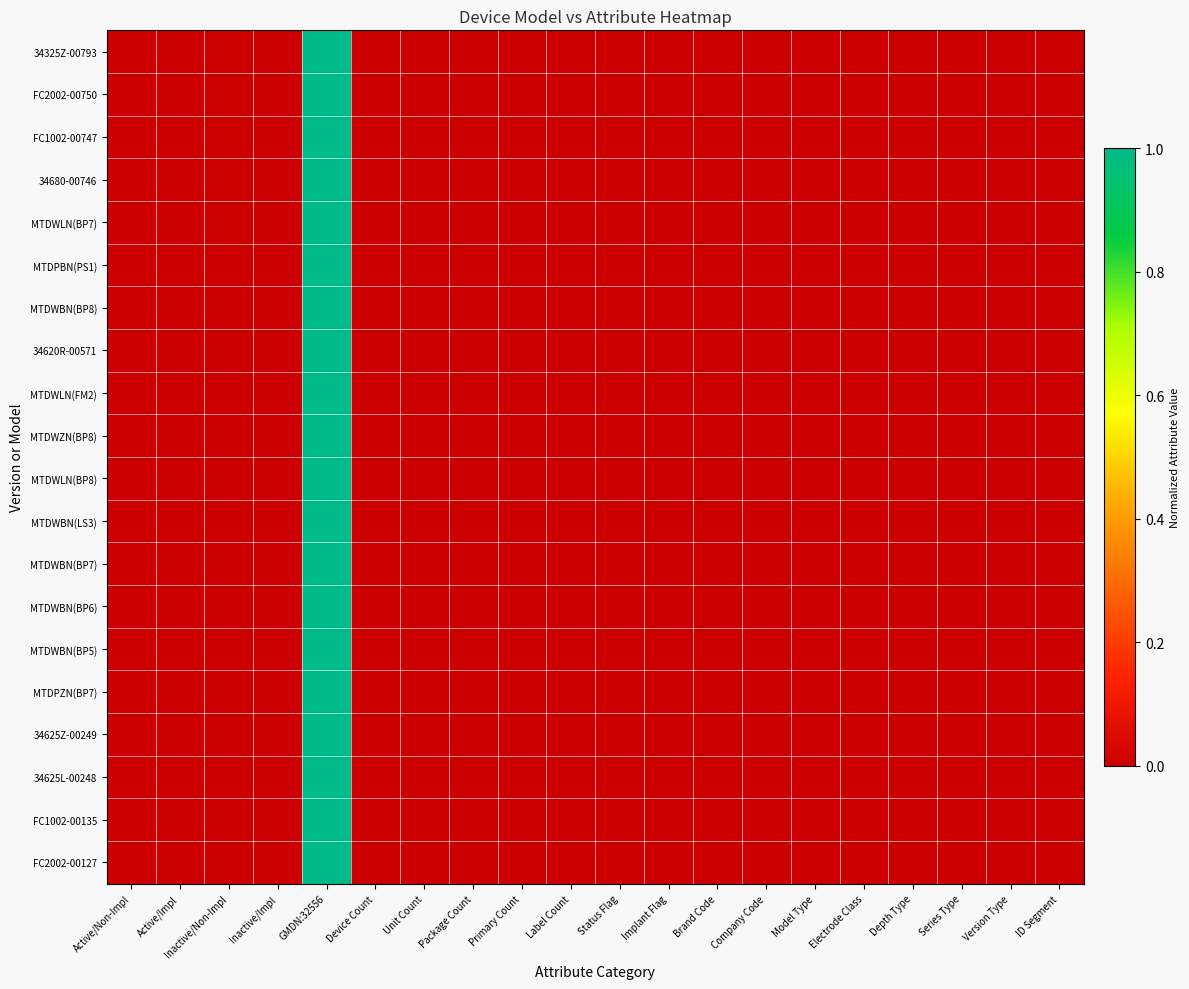

Which series has the largest range (max minus min)?

34325Z-00793